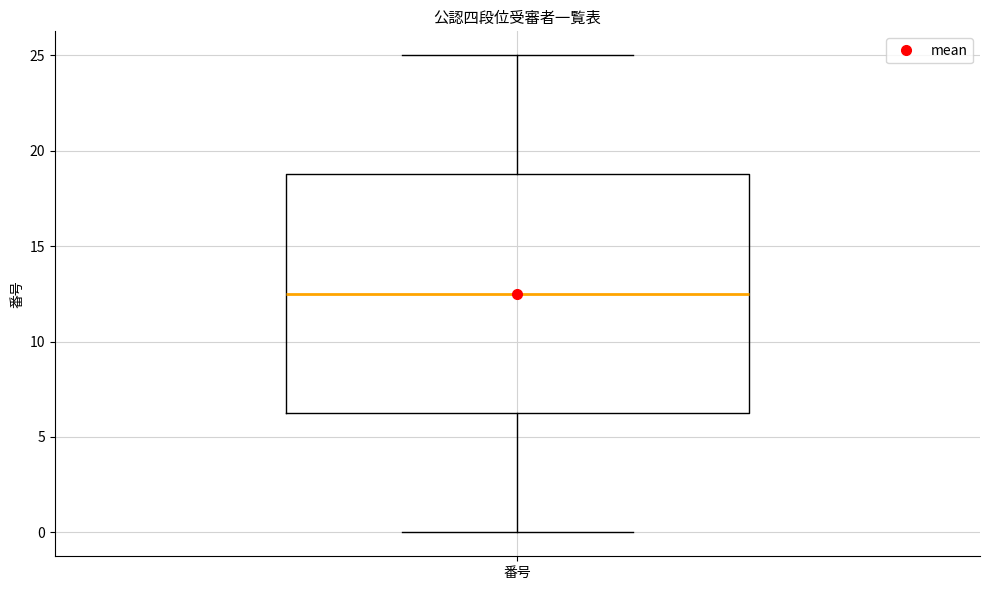

Transcribe this box plot: give where the median line is, the range the box spans, and where the two whiskers end, as read against the y-axis. The values are not printed on the chart, so give them approximately, as read against the axis.

median 12.5, box 6.5 to 19.0, whiskers 0.0 to 25.0